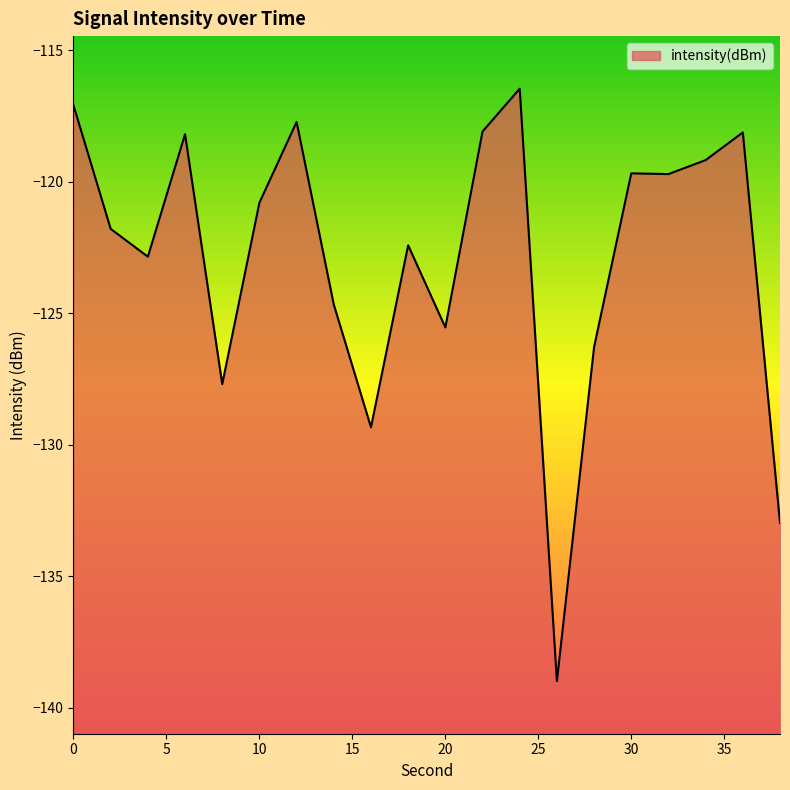

True or false: there are more than 2 points higher than both neighbors.

True